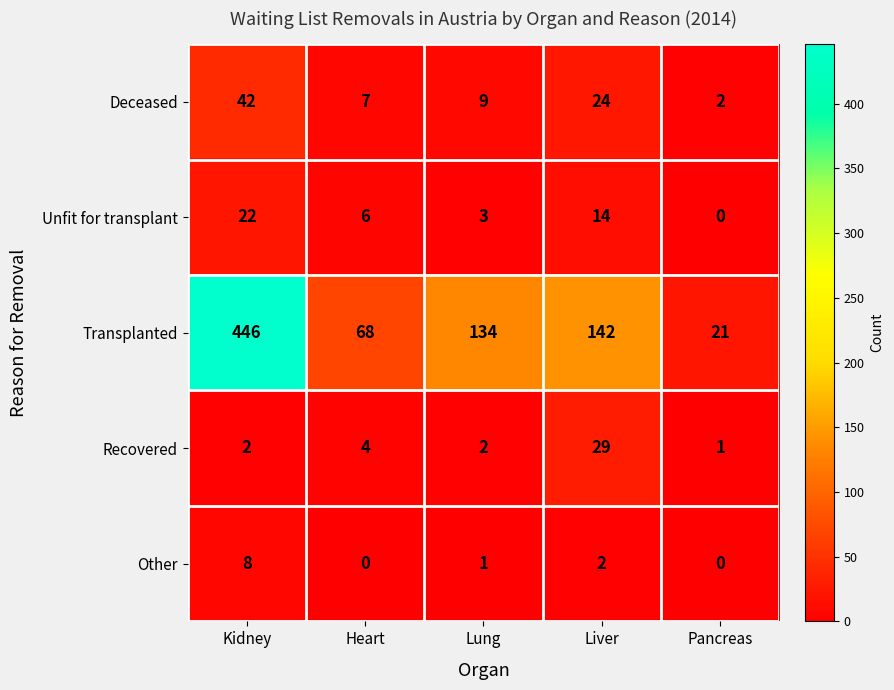

What is the average value of the Recovered series?

8